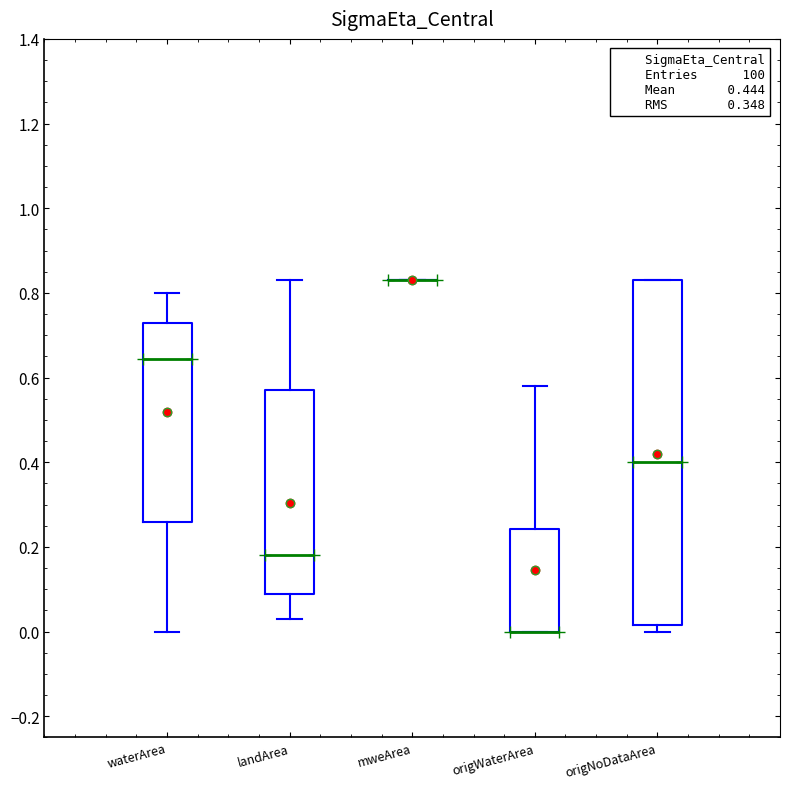

Where does the median line of the box for waterArea sit on the y-axis? The values are not printed on the chart, so give them approximately, as read against the axis.

0.64